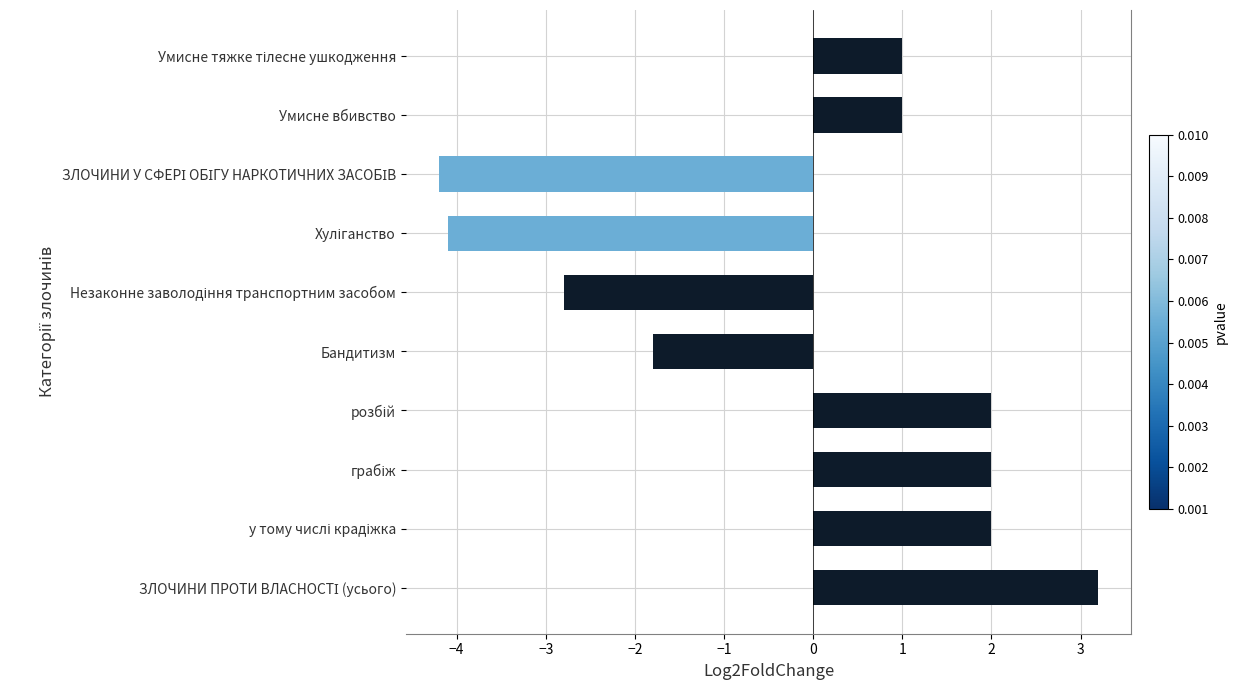

Reading top to bottom, list all the values displayed in this chart.

1.0	1.0	-4.2	-4.1	-2.8	-1.8	2.0	2.0	2.0	3.2